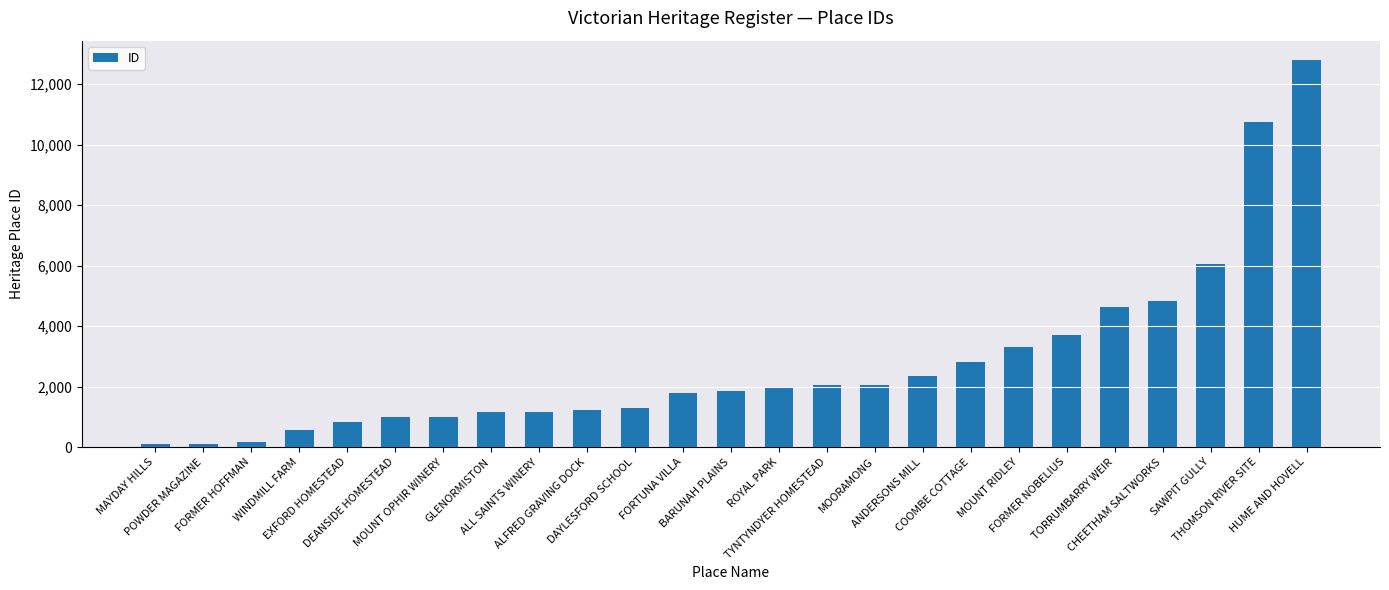

What is the difference between the maximum and minimum values?

12705